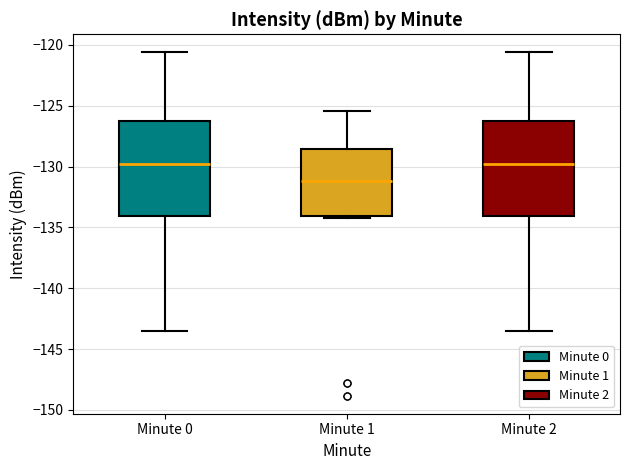

Where does the median line of the box for Minute 2 sit on the y-axis? The values are not printed on the chart, so give them approximately, as read against the axis.

-130.0